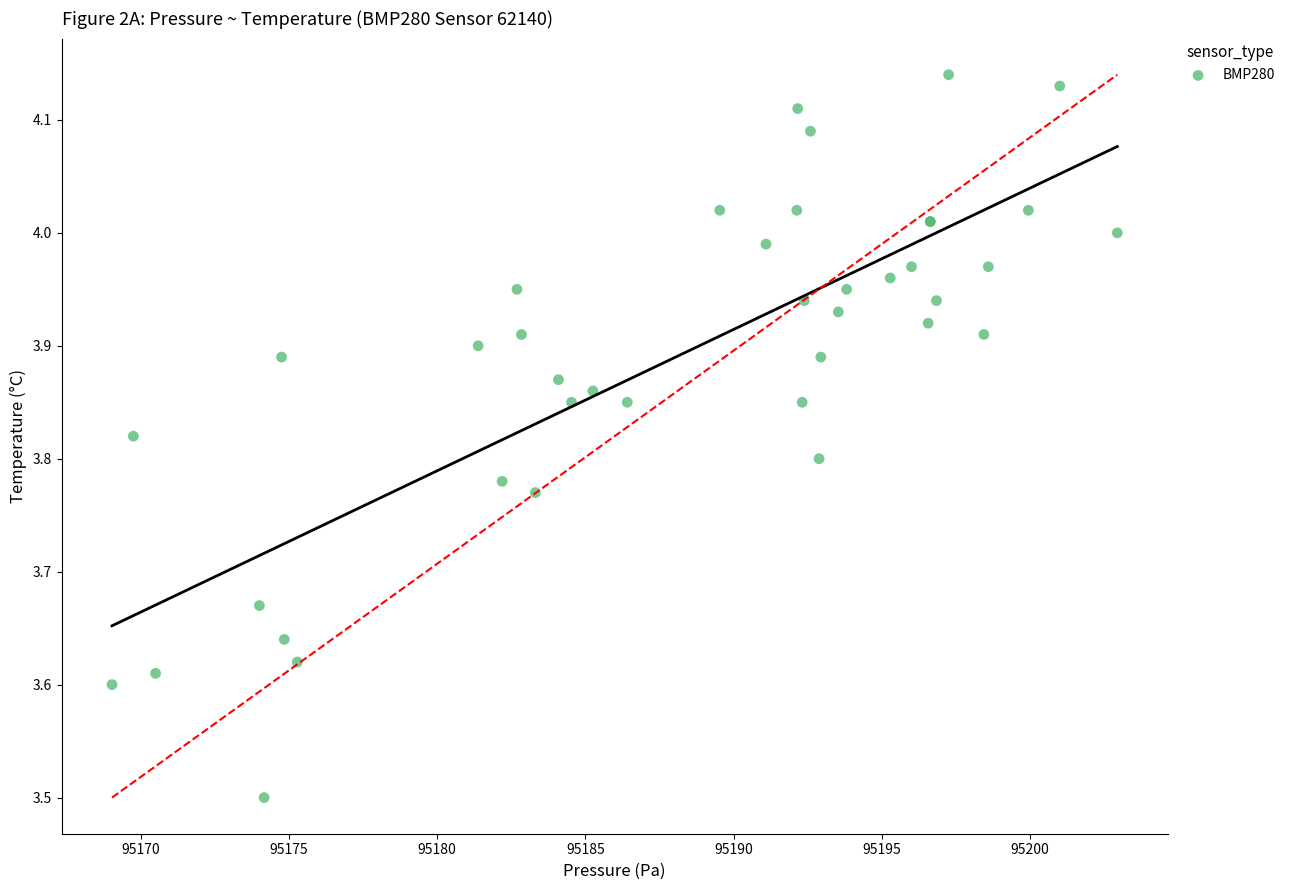

What Y value in the scatter plot is closest to 3?

3.5